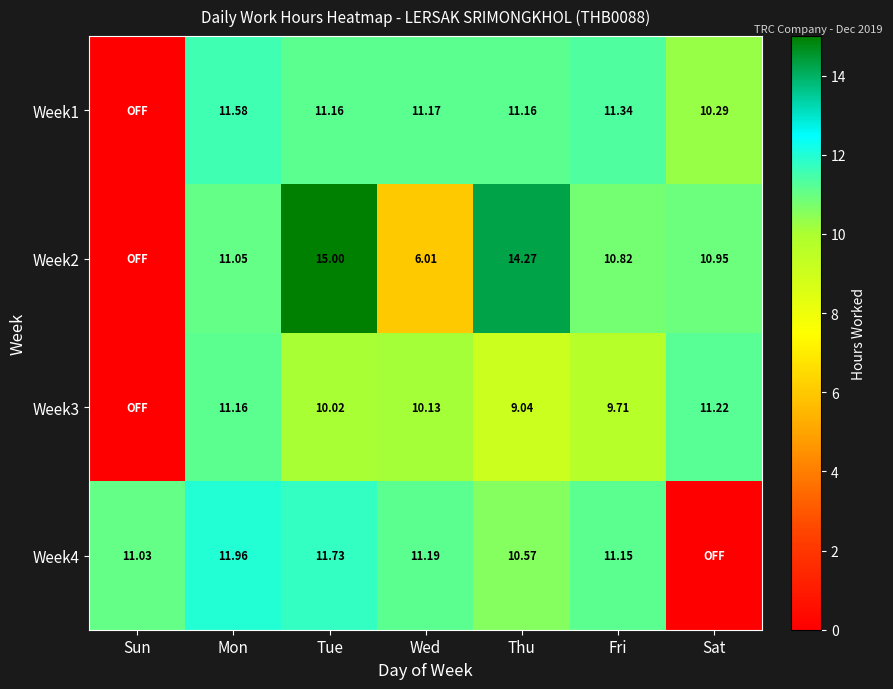

What value does the Week4 series have at Tue?

11.7